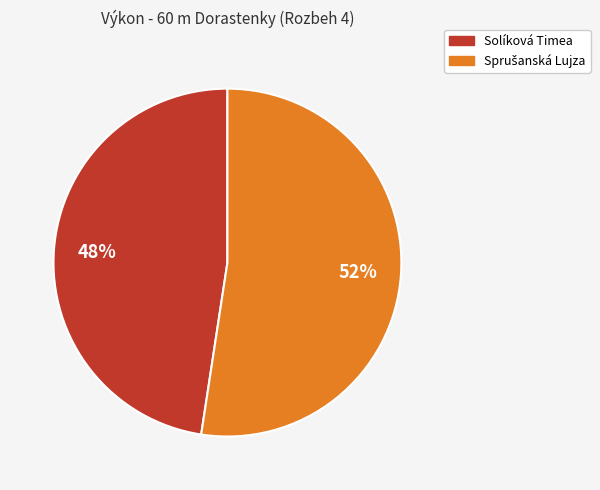

To the nearest percent, what percentage of the pie is Solíková Timea?

48%